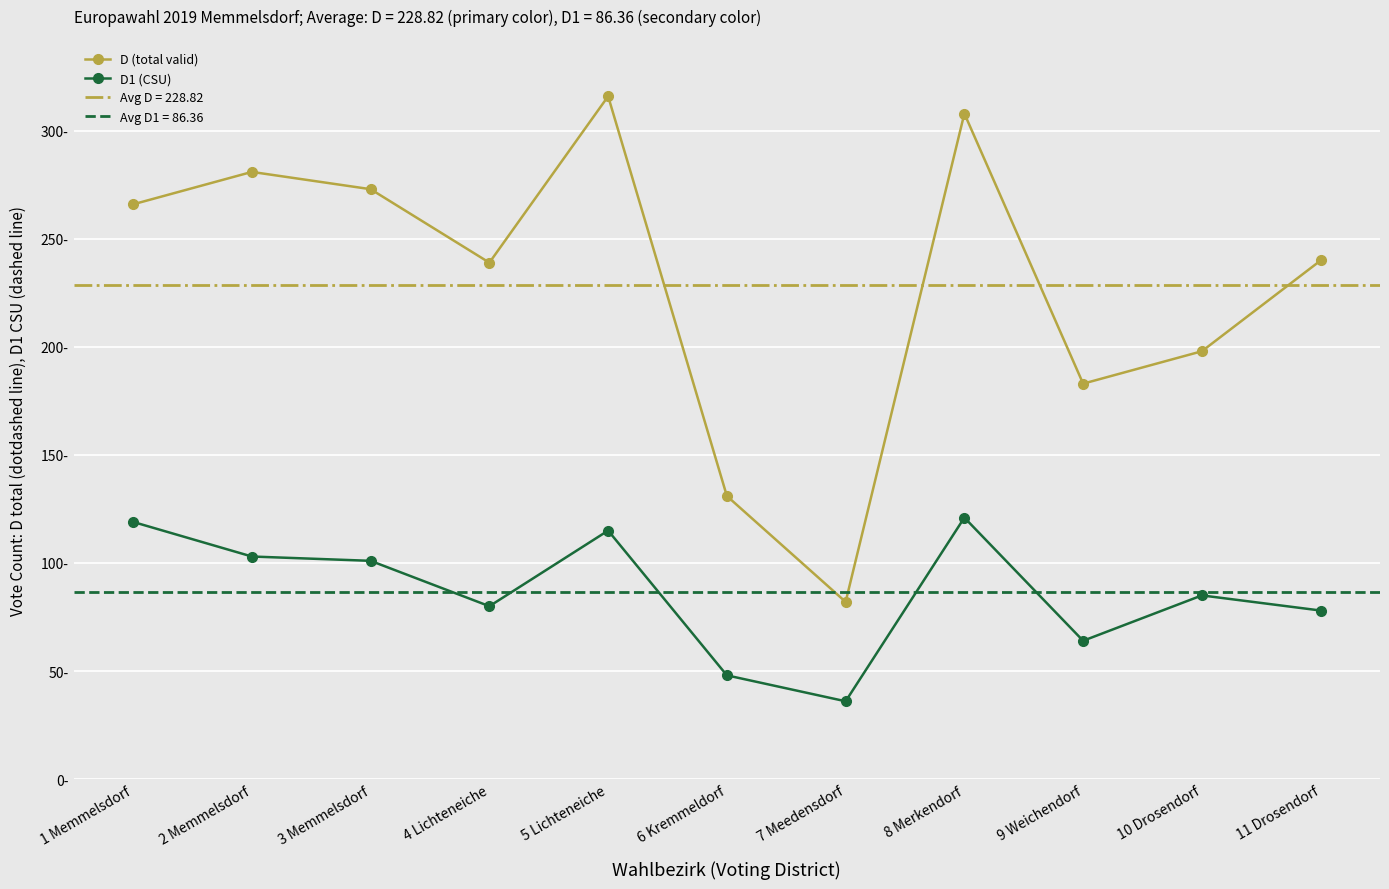

At which category is the sum across all series the highest?

5 Lichteneiche